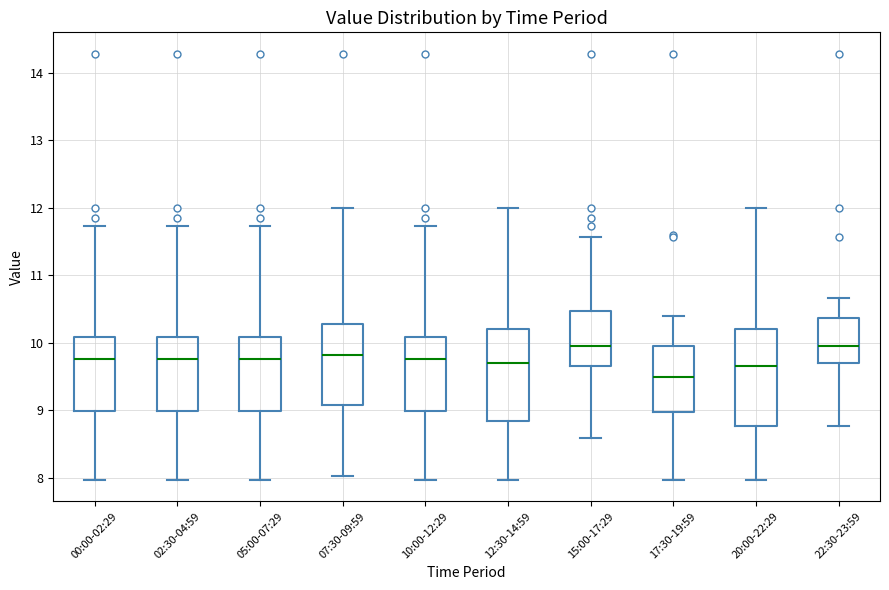

Reading left to right, transcribe this box plot: for each box, give where its median line is, the range the box spans, and where its two whiskers end, as read against the y-axis. The values are not printed on the chart, so give them approximately, as read against the axis.

00:00-02:29: median 9.8, box 9.0 to 10.1, whiskers 8.0 to 11.7
02:30-04:59: median 9.8, box 9.0 to 10.1, whiskers 8.0 to 11.7
05:00-07:29: median 9.8, box 9.0 to 10.1, whiskers 8.0 to 11.7
07:30-09:59: median 9.8, box 9.1 to 10.3, whiskers 8.0 to 12.0
10:00-12:29: median 9.8, box 9.0 to 10.1, whiskers 8.0 to 11.7
12:30-14:59: median 9.7, box 8.9 to 10.2, whiskers 8.0 to 12.0
15:00-17:29: median 10.0, box 9.7 to 10.5, whiskers 8.6 to 11.6
17:30-19:59: median 9.5, box 9.0 to 10.0, whiskers 8.0 to 10.4
20:00-22:29: median 9.7, box 8.8 to 10.2, whiskers 8.0 to 12.0
22:30-23:59: median 10.0, box 9.7 to 10.4, whiskers 8.8 to 10.7